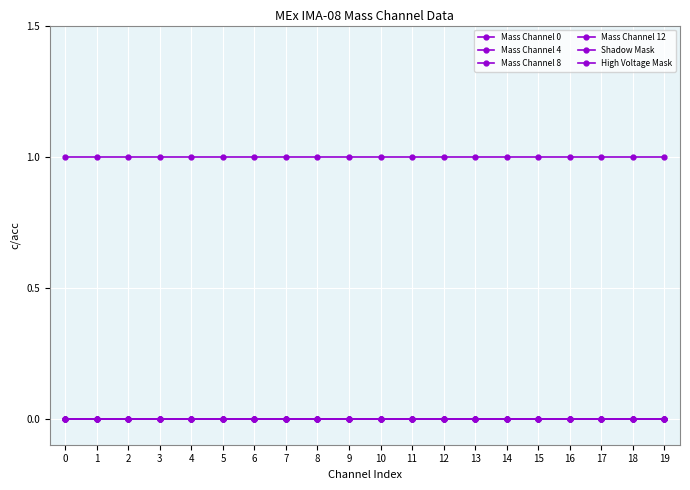

Does the chart have visible grid lines?

Yes